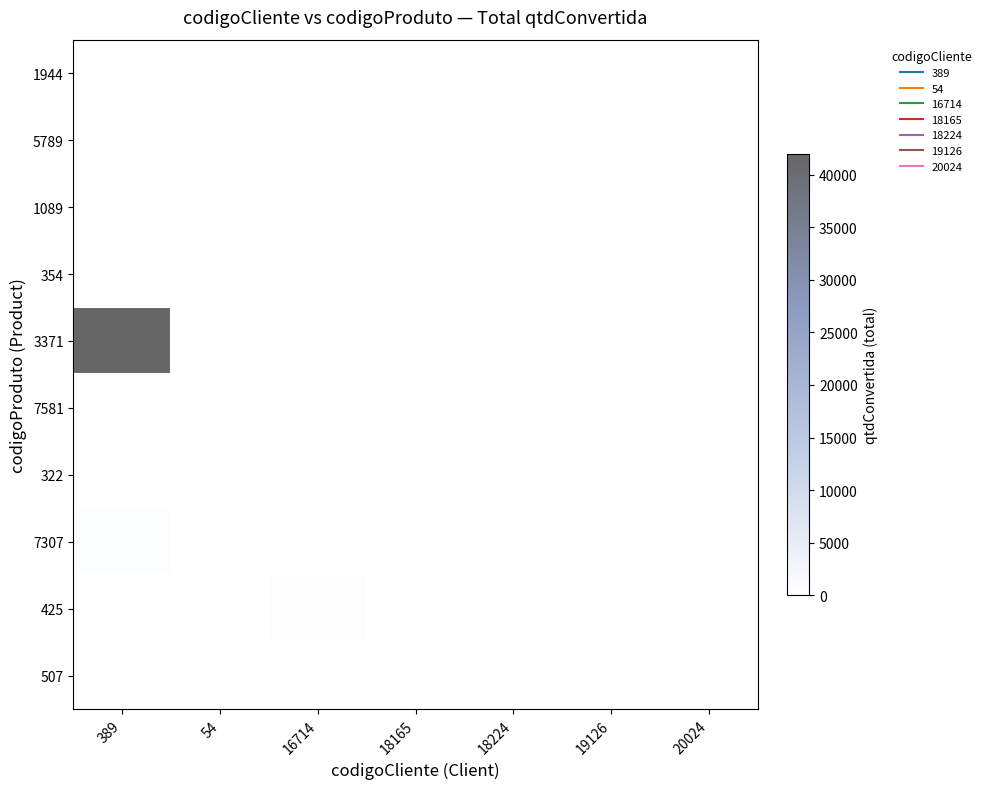

Reading right to left, extract all data points from this chart.

1944: 20024=0	19126=0	18224=0	18165=168	16714=0	54=0	389=0
5789: 20024=0	19126=45	18224=0	18165=0	16714=0	54=0	389=0
1089: 20024=0	19126=10	18224=10	18165=0	16714=0	54=0	389=0
354: 20024=7	19126=0	18224=6	18165=0	16714=0	54=0	389=0
3371: 20024=0	19126=0	18224=10	18165=0	16714=0	54=0	389=42000
7581: 20024=0	19126=0	18224=20	18165=0	16714=0	54=20	389=0
322: 20024=0	19126=25	18224=0	18165=0	16714=0	54=10	389=0
7307: 20024=0	19126=17	18224=1	18165=0	16714=0	54=0	389=500
425: 20024=0	19126=0	18224=6	18165=13	16714=350	54=0	389=0
507: 20024=0	19126=8	18224=0	18165=7	16714=10	54=0	389=0